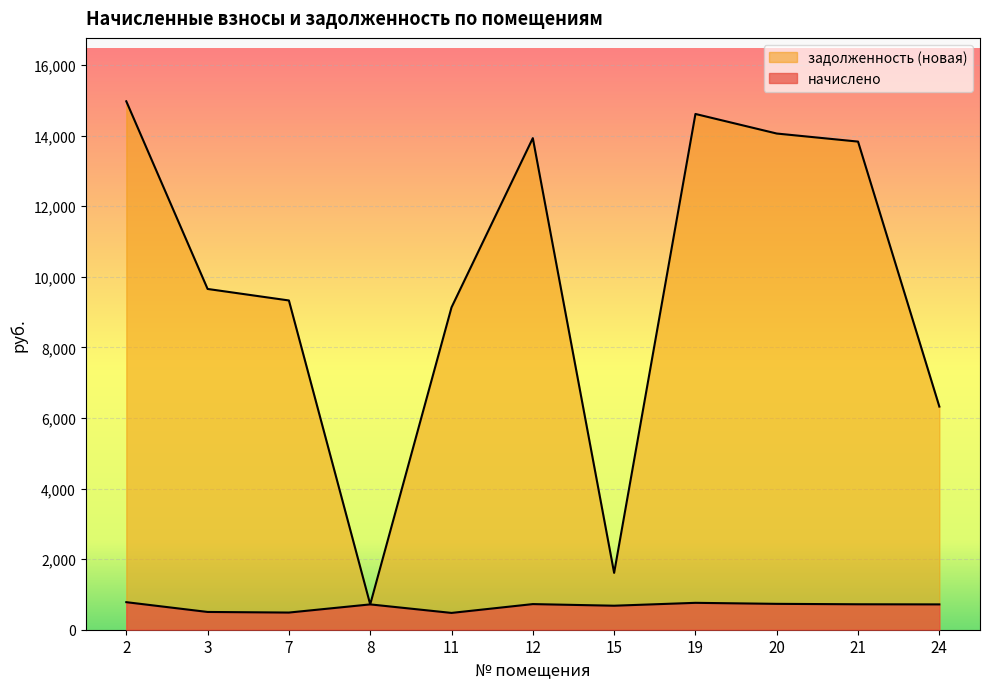

Rank the series by their maximum value, from highest to lowest.

задолженность (новая), начислено